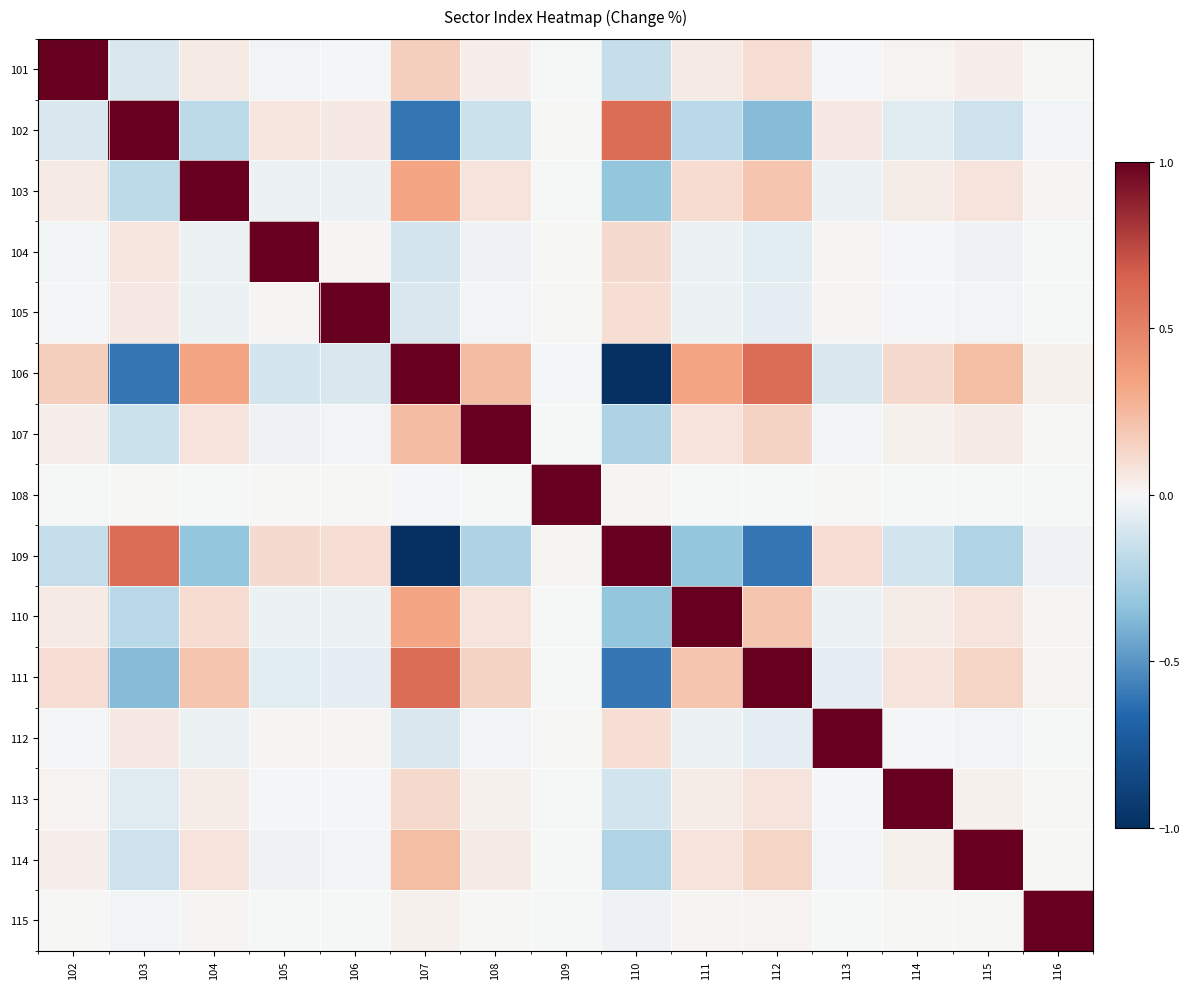

What is the total value across all series at 109?

1.0